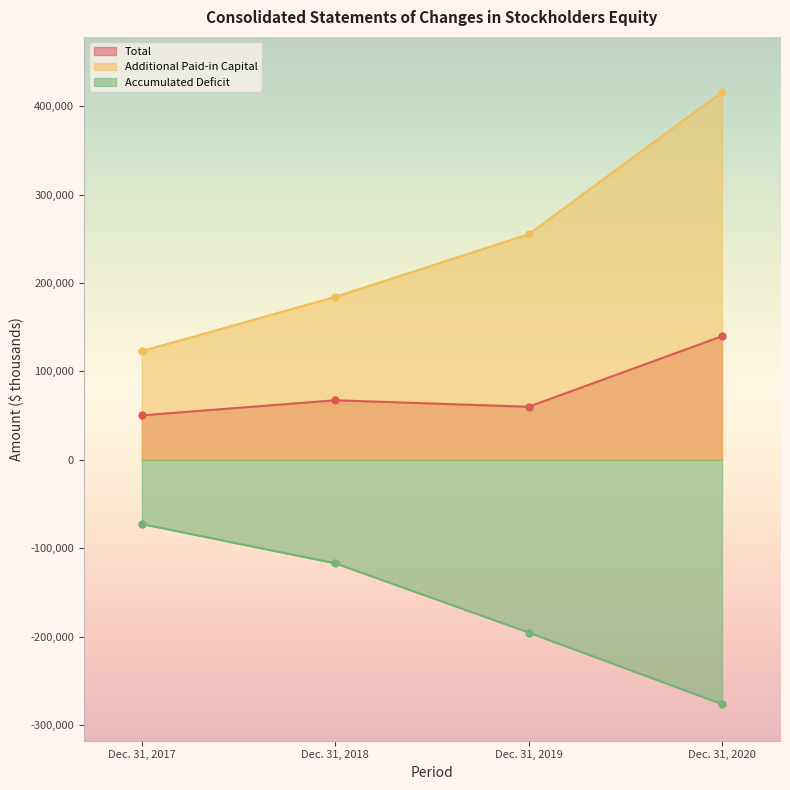

Rank the series at Dec. 31, 2020 from highest to lowest value.

Additional Paid-in Capital, Total, Accumulated Deficit